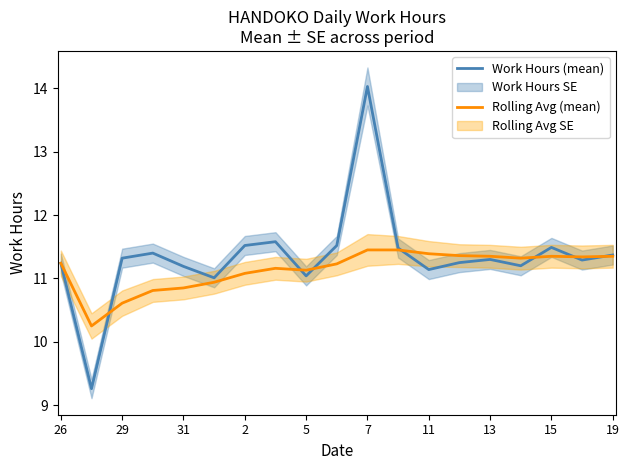

True or false: Rolling Avg (mean) has a value of 11.3 at 19.

True